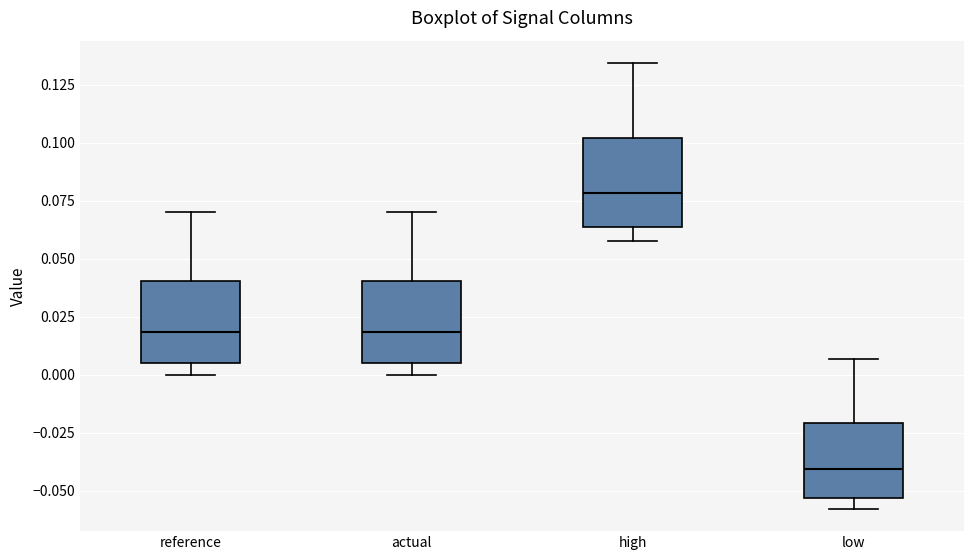

Reading left to right, transcribe this box plot: for each box, give where its median line is, the range the box spans, and where its two whiskers end, as read against the y-axis. The values are not printed on the chart, so give them approximately, as read against the axis.

reference: median 0.020, box 0.005 to 0.040, whiskers 0.000 to 0.070
actual: median 0.020, box 0.005 to 0.040, whiskers 0.000 to 0.070
high: median 0.080, box 0.065 to 0.100, whiskers 0.060 to 0.135
low: median -0.040, box -0.055 to -0.020, whiskers -0.060 to 0.005